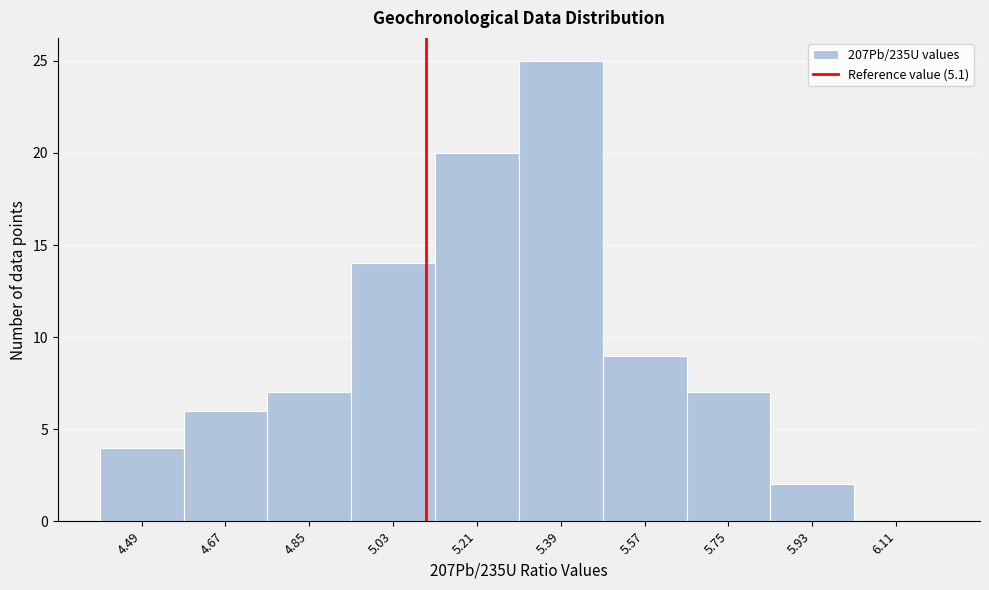

Reading left to right, list every bar in this chart as the range it spans on the x-axis followed by its height. The values are not printed on the chart, so give them approximately, as read against the axis.

4.40 to 4.58: 4
4.58 to 4.76: 6
4.76 to 4.94: 7
4.94 to 5.12: 14
5.12 to 5.30: 20
5.30 to 5.48: 25
5.48 to 5.66: 9
5.66 to 5.84: 7
5.84 to 6.02: 2
6.02 to 6.20: 0